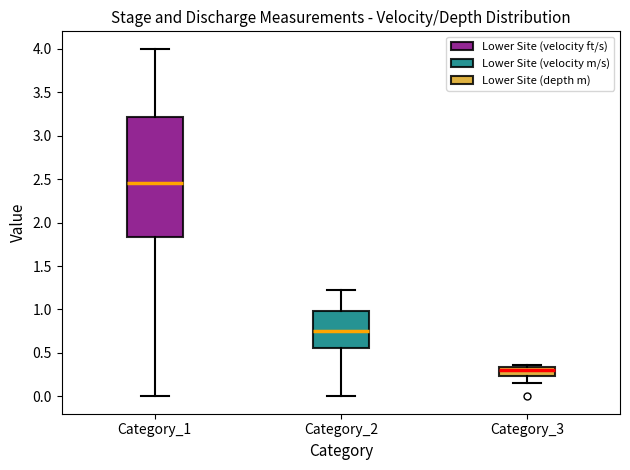

Reading left to right, transcribe this box plot: for each box, give where its median line is, the range the box spans, and where its two whiskers end, as read against the y-axis. The values are not printed on the chart, so give them approximately, as read against the axis.

Category_1: median 2.45, box 1.85 to 3.20, whiskers 0.00 to 4.00
Category_2: median 0.75, box 0.55 to 1.00, whiskers 0.00 to 1.20
Category_3: median 0.30, box 0.25 to 0.35, whiskers 0.15 to 0.35 (just above the box's upper edge)